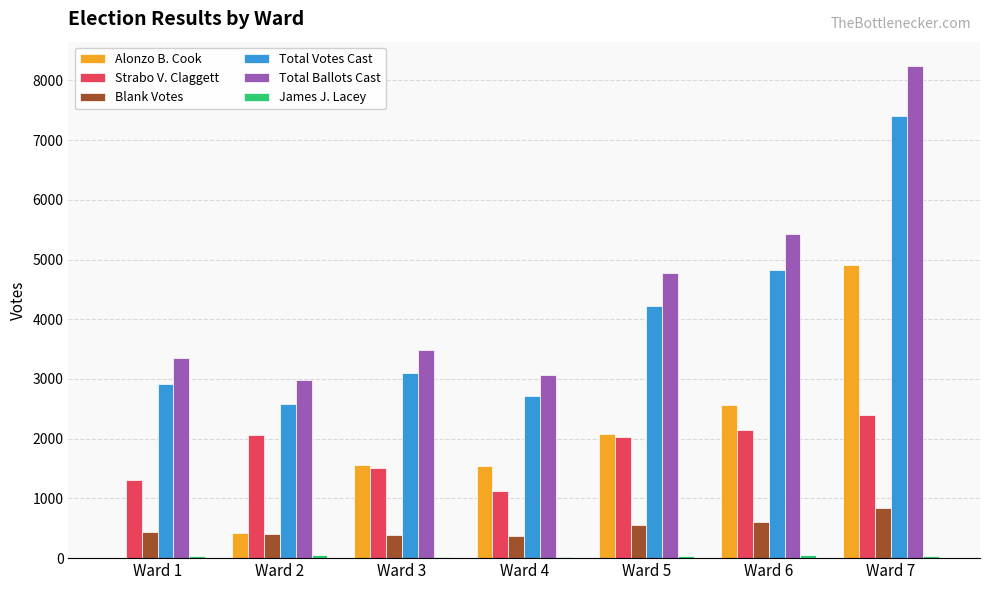

How many groups of bars are there?

7